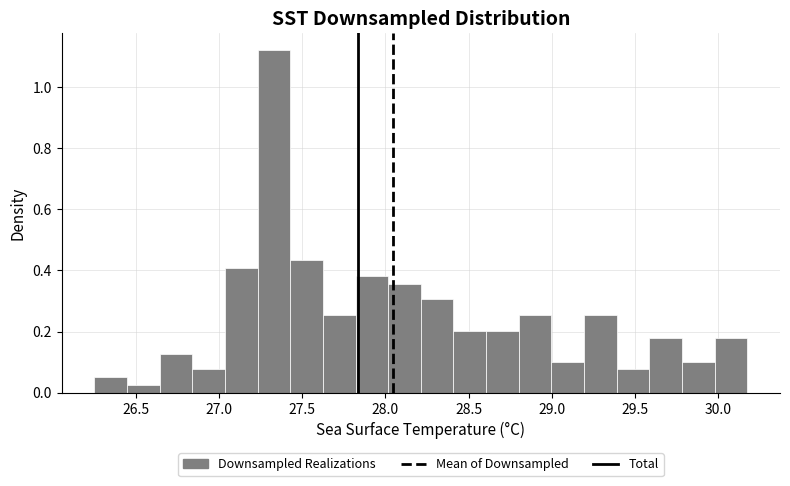

Around what value on the x-axis is the tallest bar? Give the approximate position of its centre, as read against the axis.

27.35